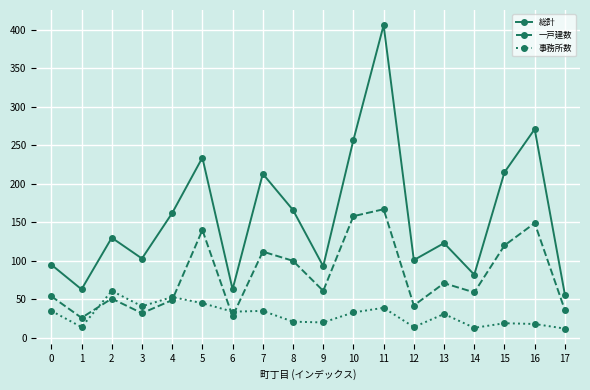

List the series in order of their overall mean, highest first.

総計, 一戸建数, 事務所数